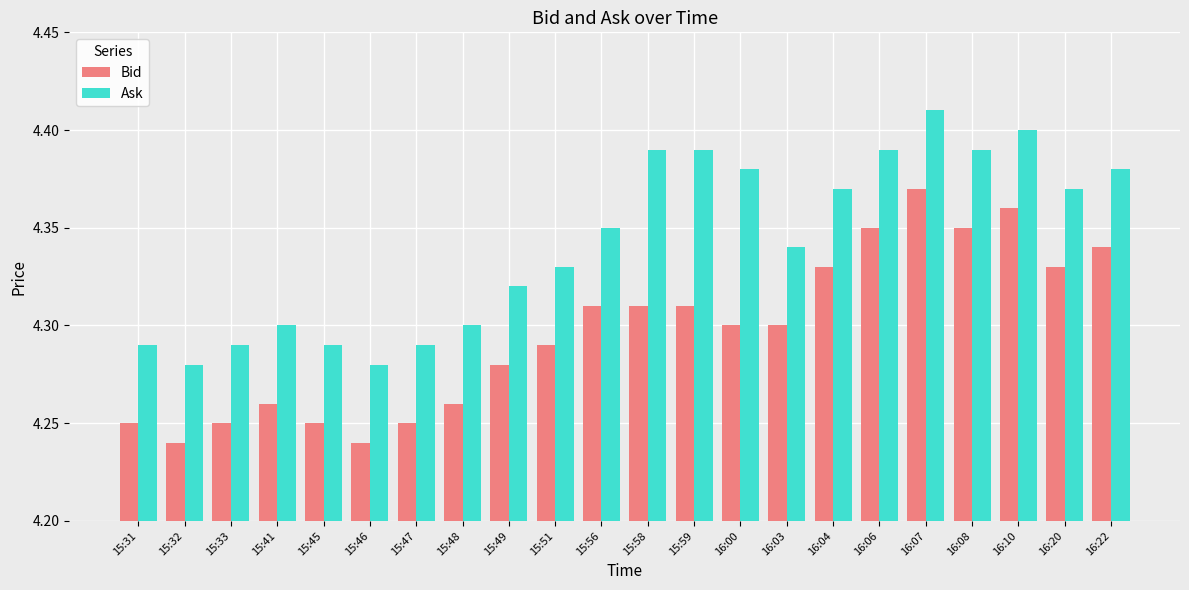

How many Ask values are between 4 and 5?

22